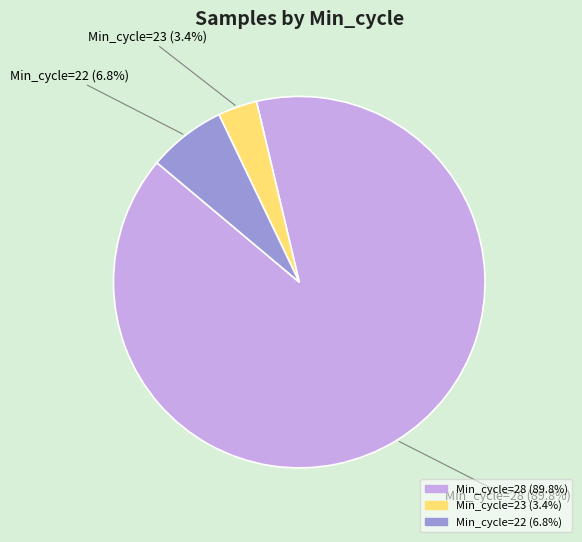

Is there any slice that represents more than half of the pie?

Yes